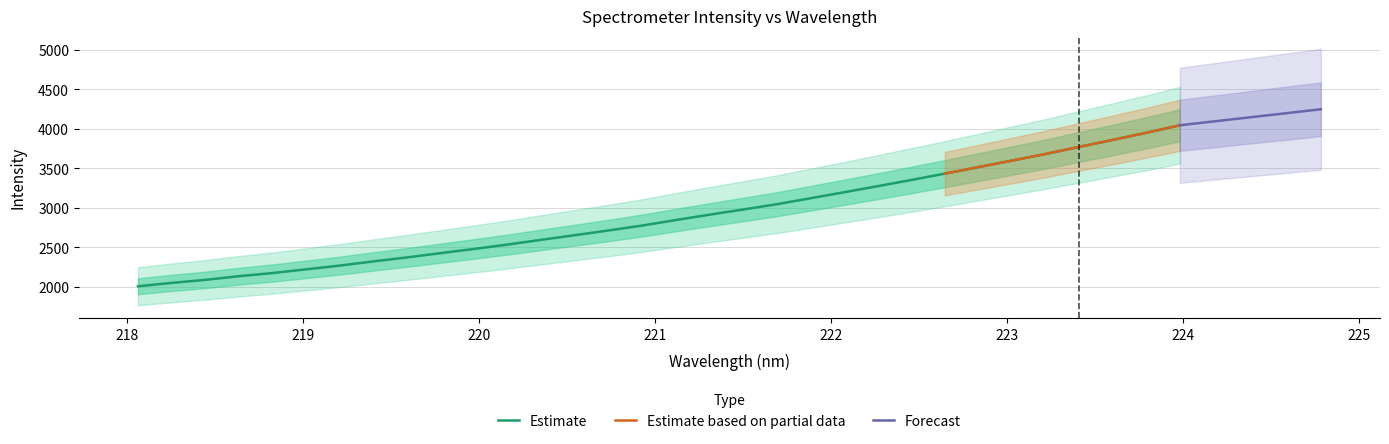

What is the highest value of the Estimate series?

4046.7